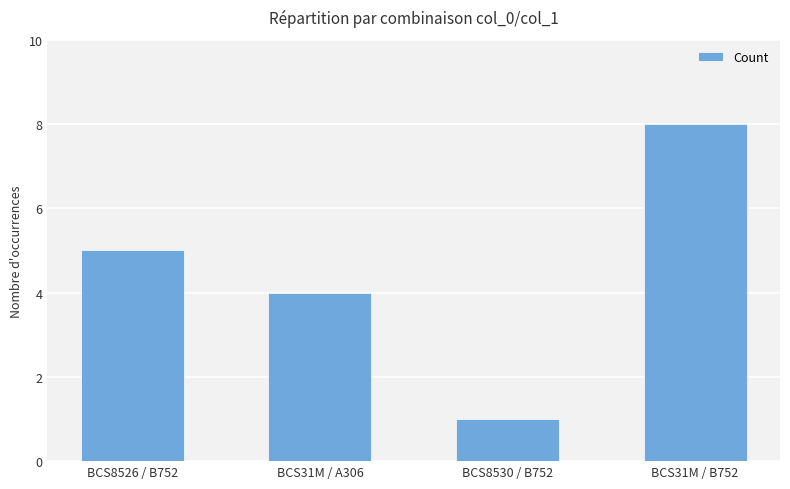

The chart shows a value of 5 at BCS8526 / B752. True or false?

True